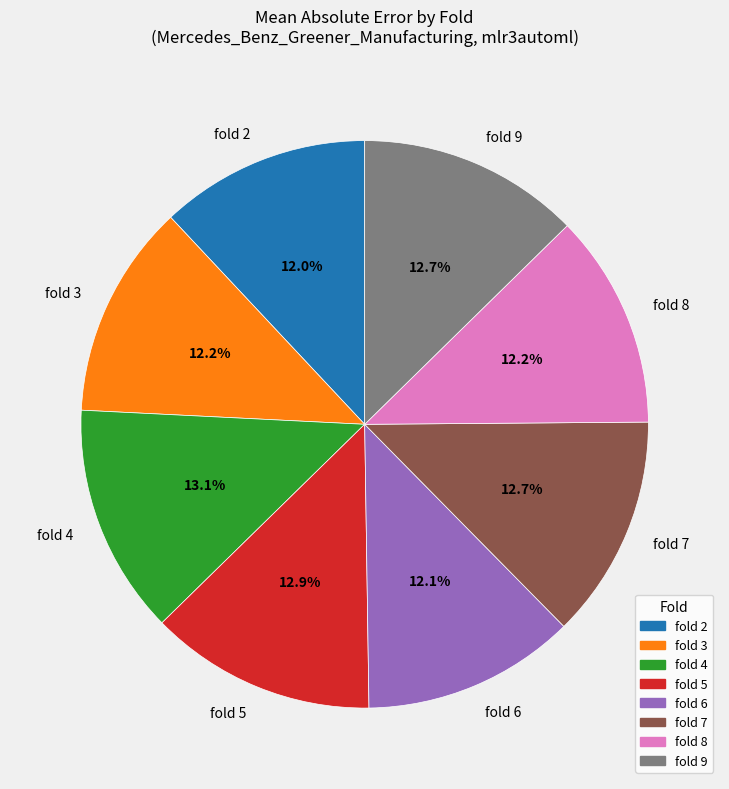

Approximately how many times larger is the value at fold 2 compared to fold 7?

0.9